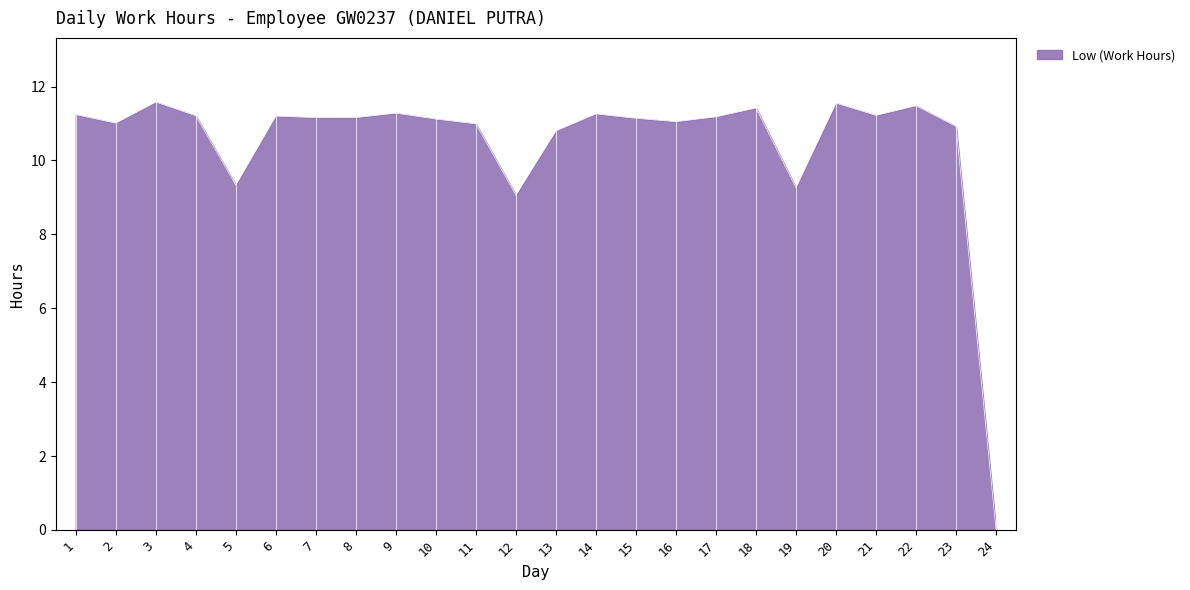

What is the approximate value at 3?

11.6